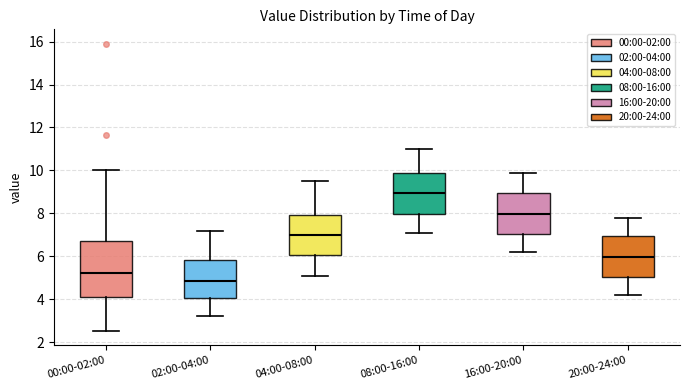

Reading left to right, transcribe this box plot: for each box, give where its median line is, the range the box spans, and where its two whiskers end, as read against the y-axis. The values are not printed on the chart, so give them approximately, as read against the axis.

00:00-02:00: median 5.2, box 4.2 to 6.8, whiskers 2.6 to 10.0
02:00-04:00: median 4.8, box 4.0 to 5.8, whiskers 3.2 to 7.2
04:00-08:00: median 7.0, box 6.0 to 8.0, whiskers 5.2 to 9.6
08:00-16:00: median 9.0, box 8.0 to 9.8, whiskers 7.2 to 11.0
16:00-20:00: median 8.0, box 7.0 to 9.0, whiskers 6.2 to 10.0
20:00-24:00: median 6.0, box 5.0 to 7.0, whiskers 4.2 to 7.8